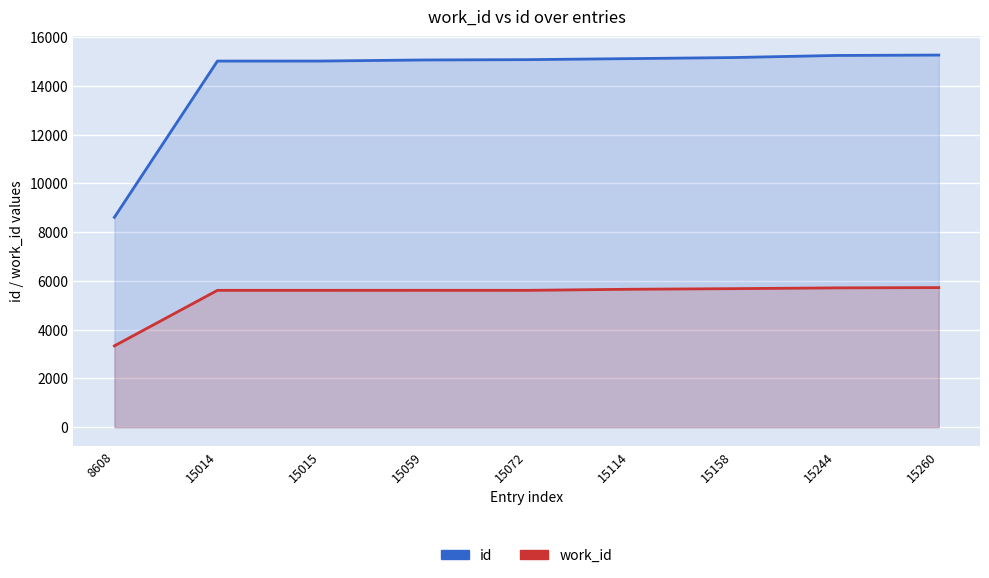

True or false: id and work_id cross at least once.

False